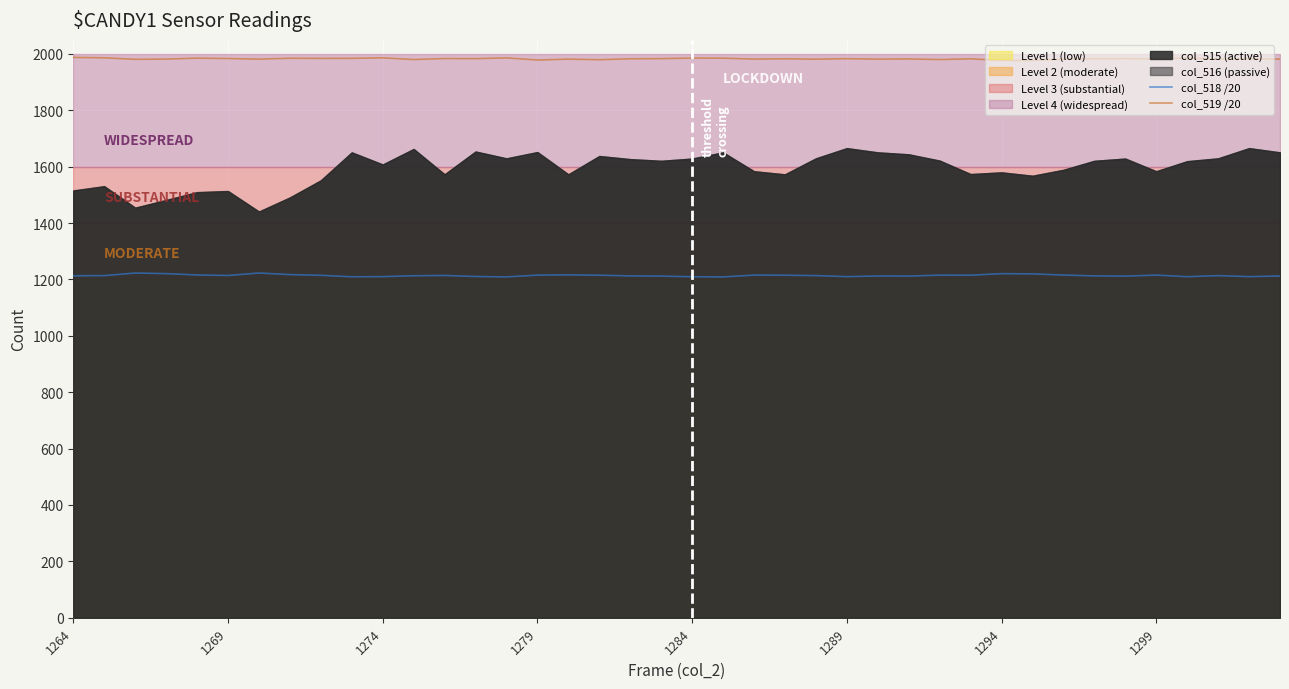

Which category has the highest value across all series?

1264